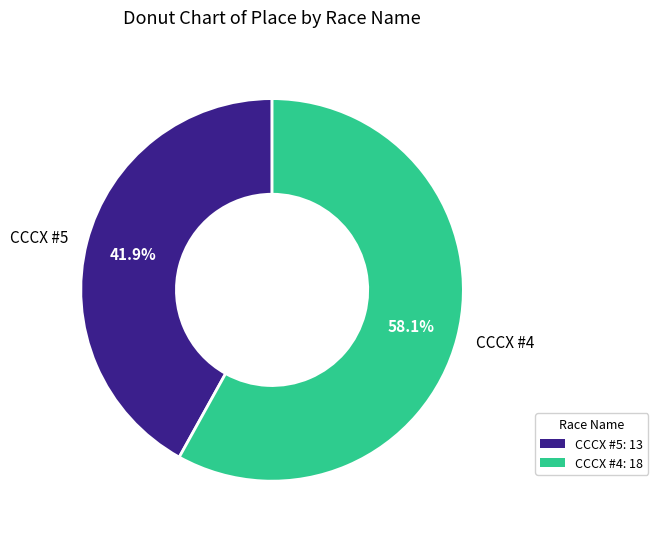

To the nearest percent, what portion does CCCX #4 represent?

58%